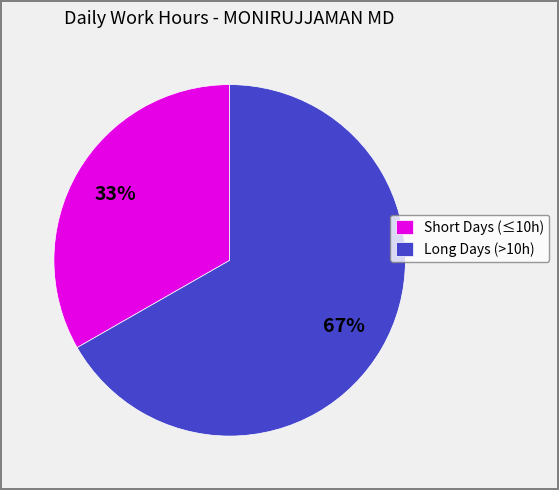

What is the largest slice in the pie chart?

Long Days (>10h)